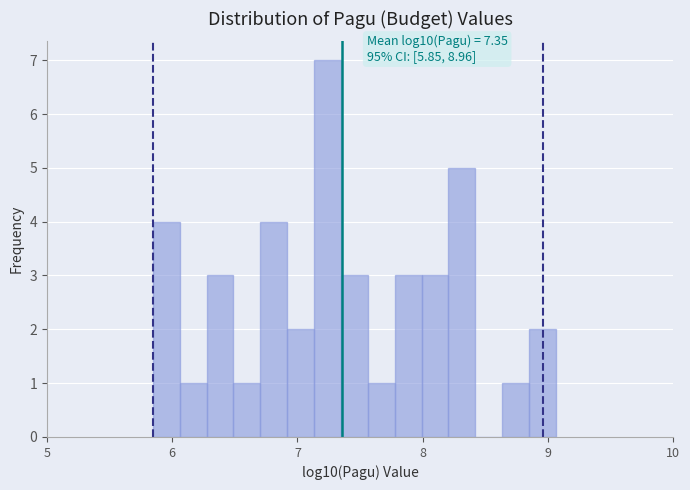

Read against the x-axis, roughly where is the centre of the tallest bar?

7.2